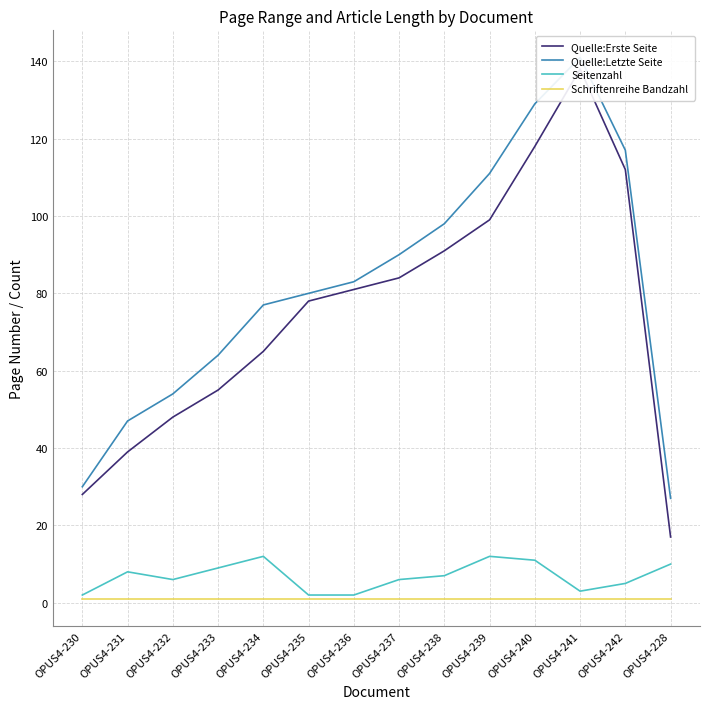

True or false: Quelle:Erste Seite has a value of 28 at OPUS4-230.

True